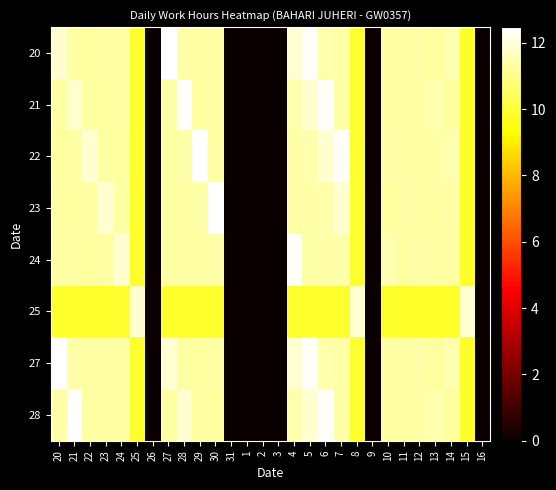

What is the spread (max minus min) of values at 25?

2.0